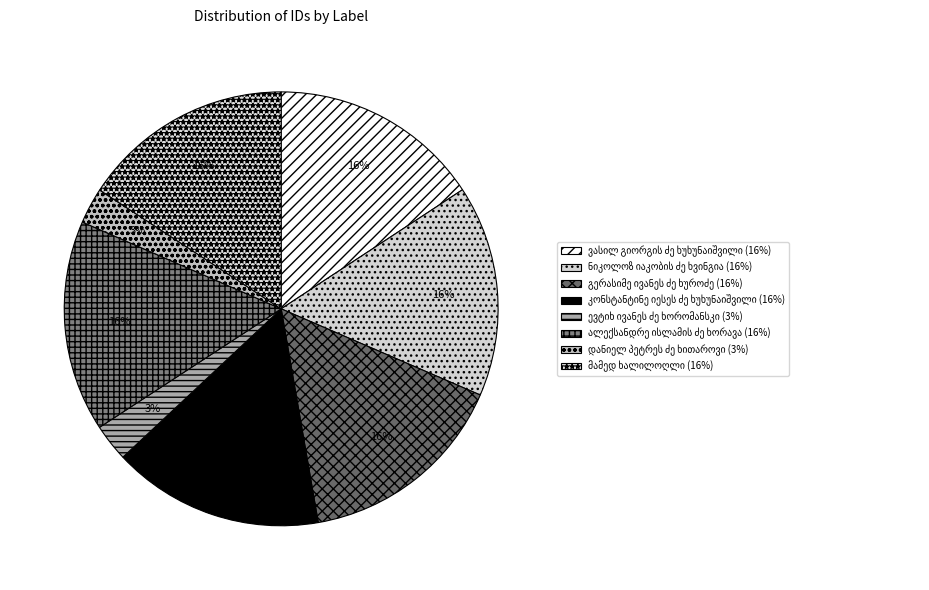

Is კონსტანტინე იესეს ძე ხუხუნაიშვილი the majority of the pie?

No